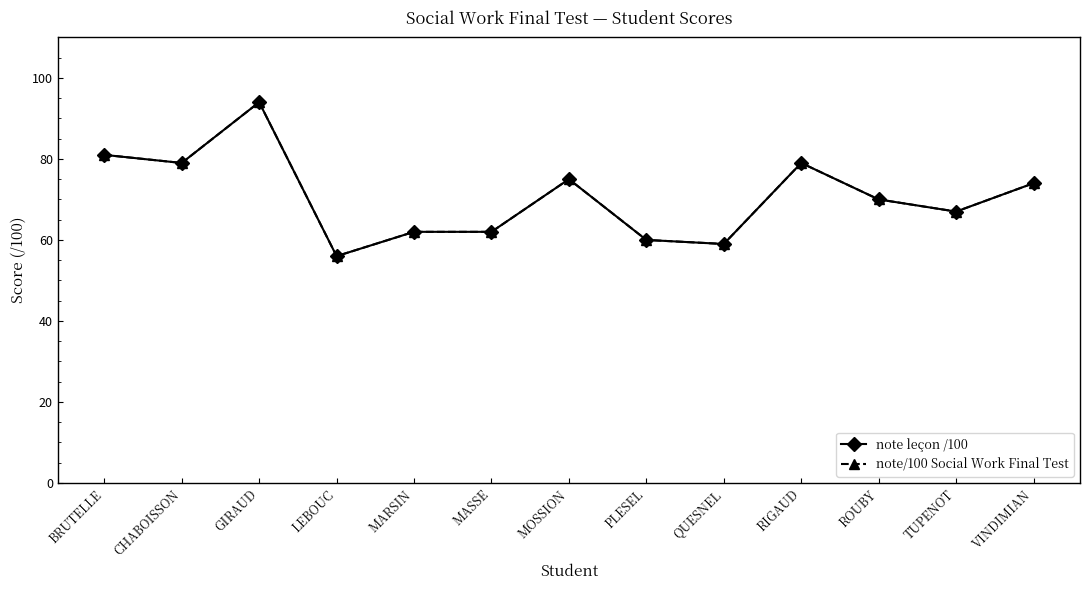

How many interior local valleys does the note/100 Social Work Final Test series have?

4